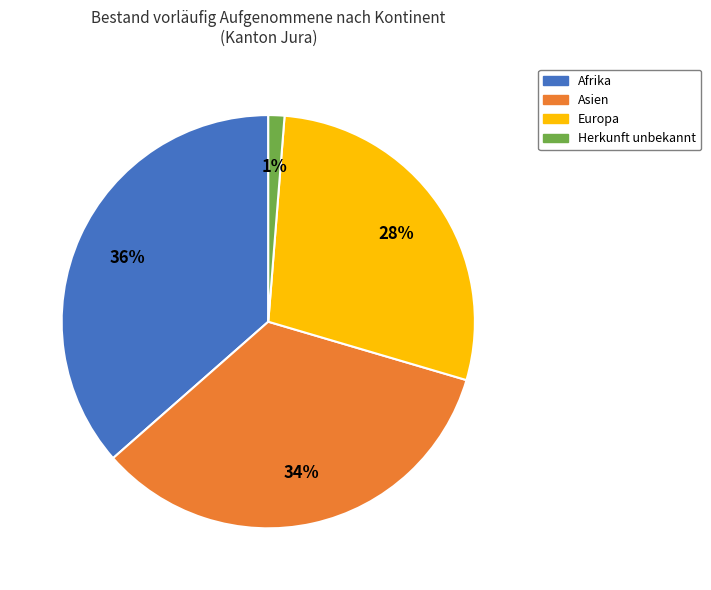

Count the number of slices in the pie.

4